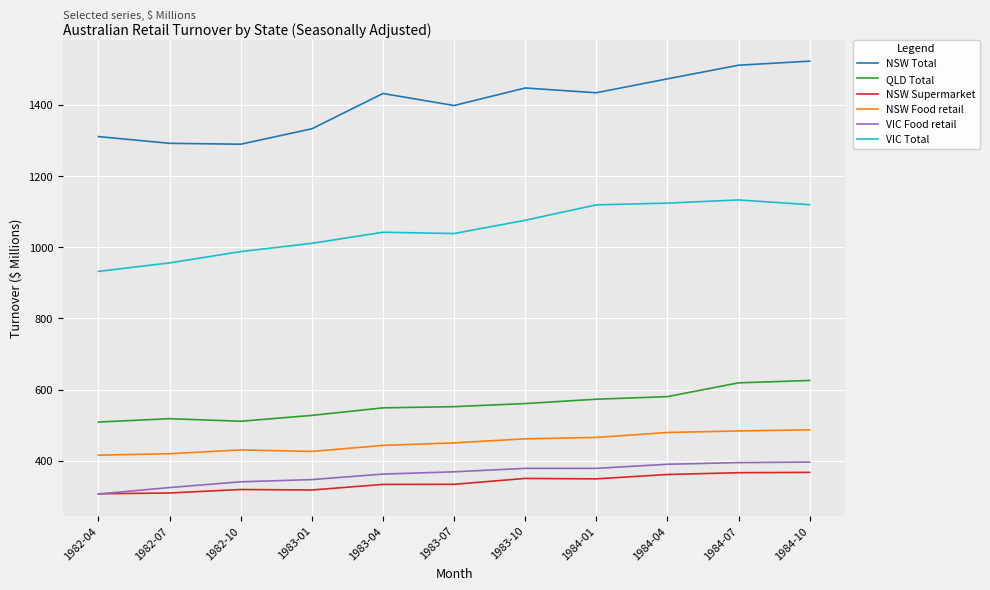

What is the highest value of the NSW Food retail series?

486.8